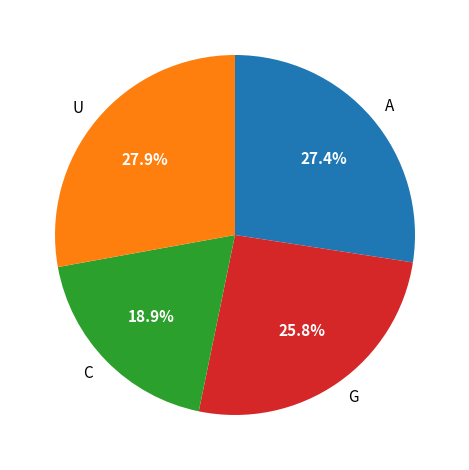

To the nearest percent, what is the difference between the largest and smallest slice percentages?

9%